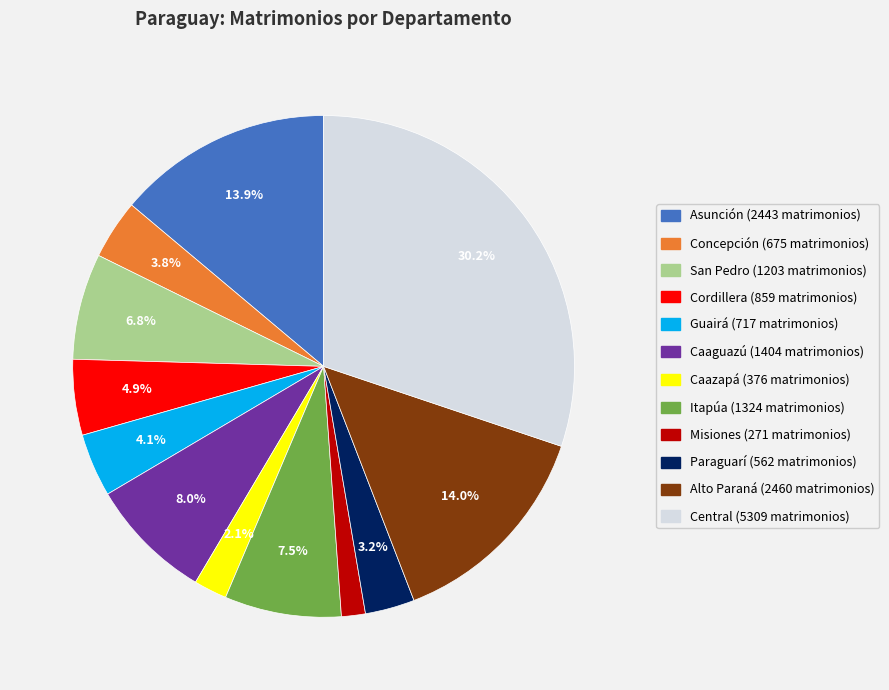

True or false: Guairá accounts for 4% of the total.

True